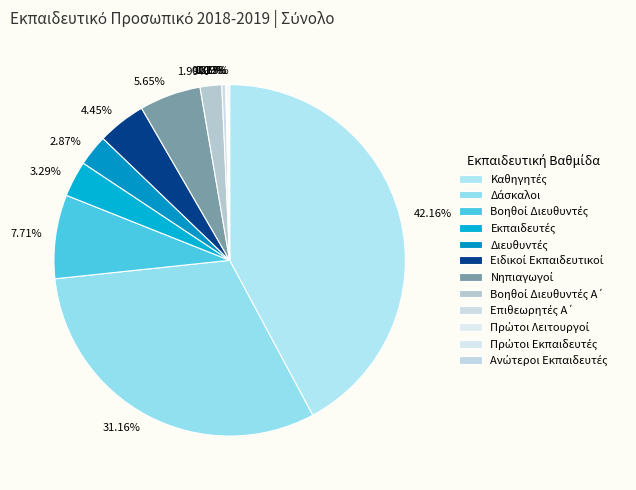

How many slices are in this pie chart?

12